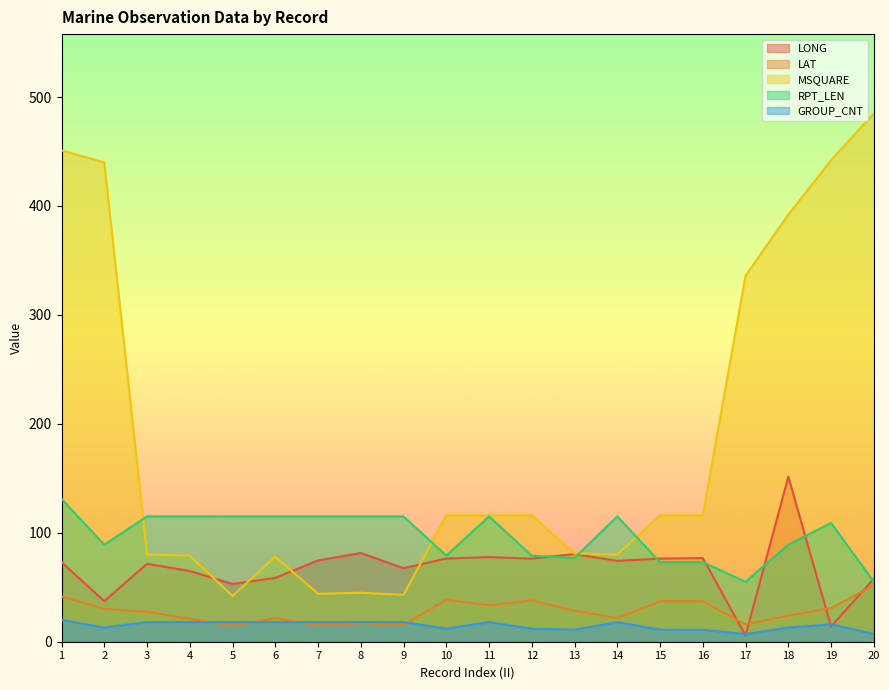

What is the total value across all series at 16?

314.0